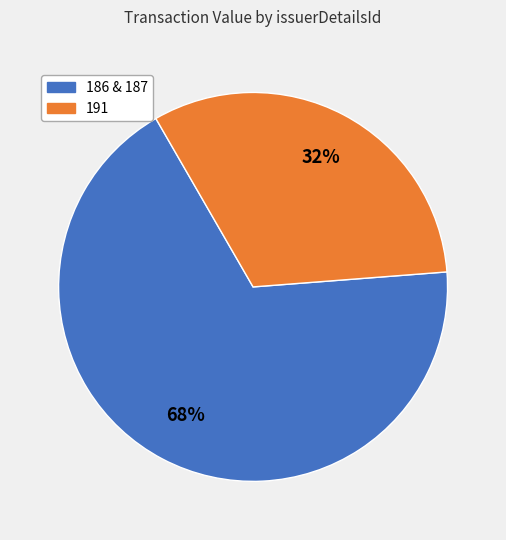

To the nearest percent, what is the difference between the largest and smallest slice percentages?

36%